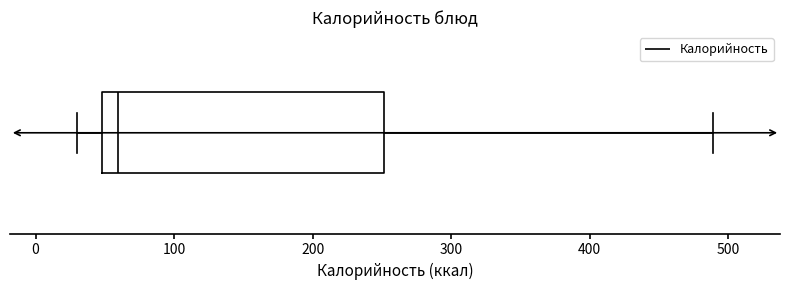

Read this box plot against the x-axis: the position of the median line, the range covered by the box, and the ends of both whiskers. The values are not printed on the chart, so give them approximately, as read against the axis.

median 60, box 50 to 250, whiskers 30 to 490